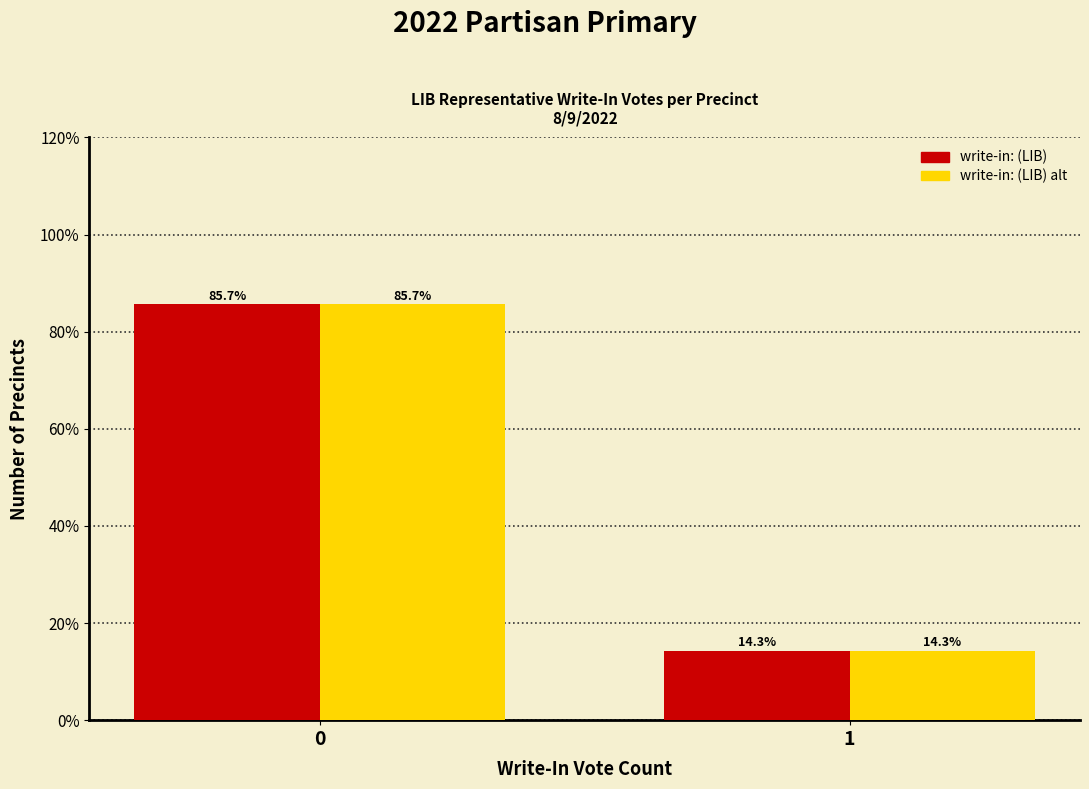

Reading left to right, what are all the values shown in this chart?

write-in: (LIB): 0=85.7	1=14.3
write-in: (LIB) alt: 0=85.7	1=14.3